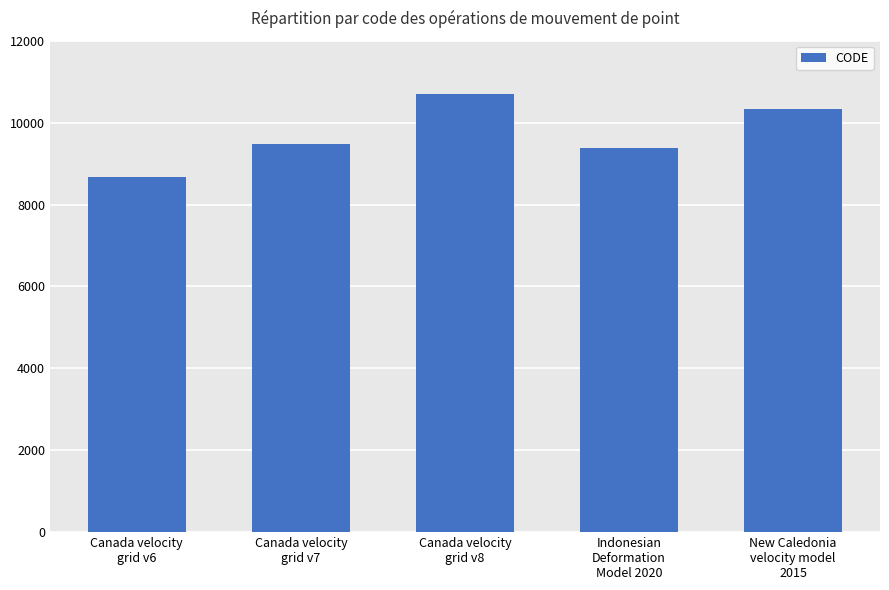

What is the maximum value shown in the chart?

10707